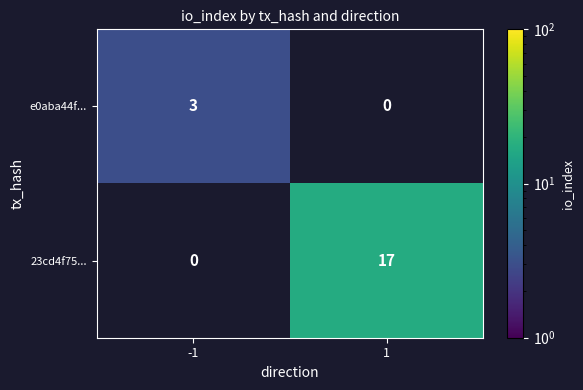

Between 1 and -1, which is larger?

-1